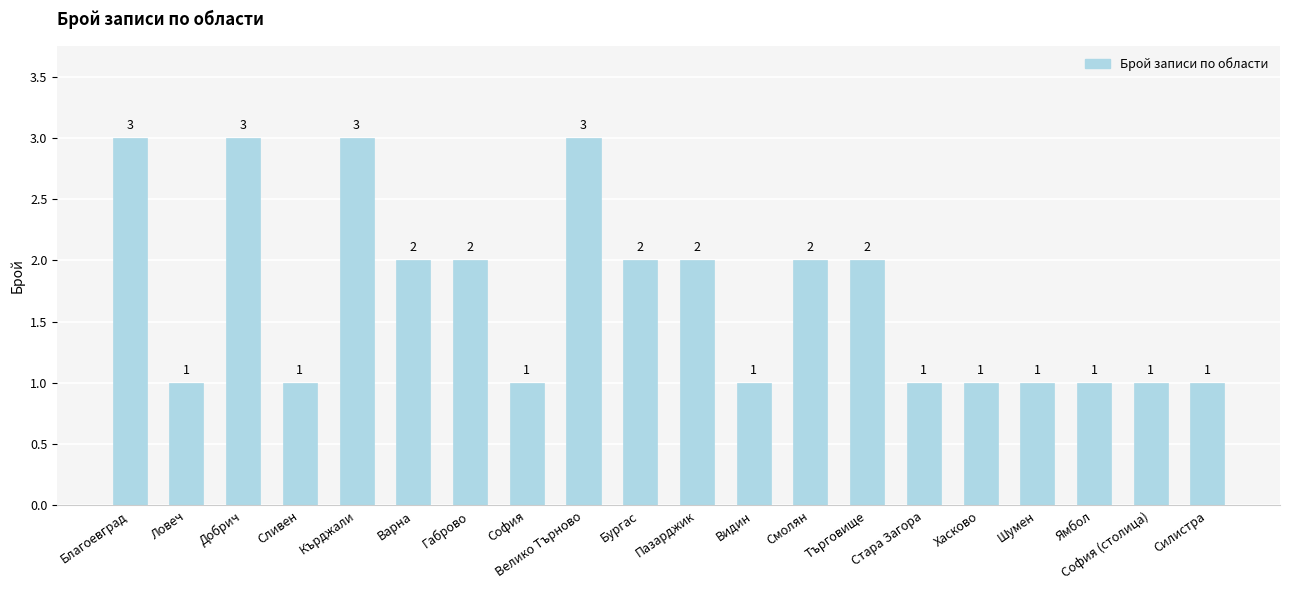

What is the maximum value shown in the chart?

3